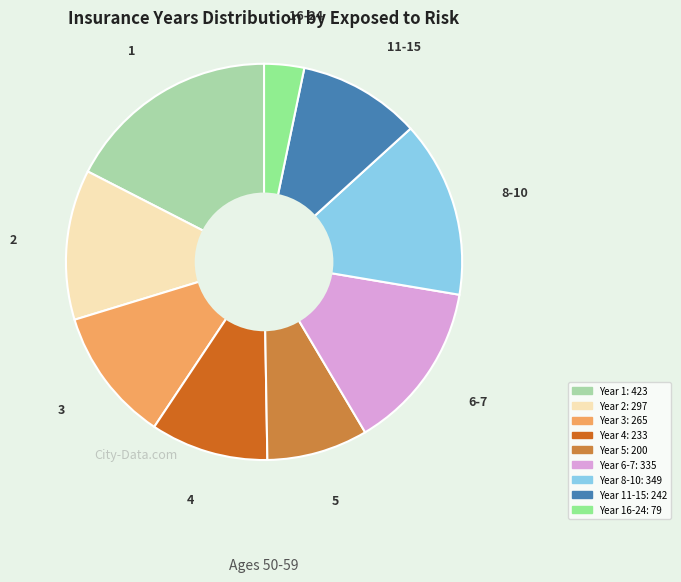

Which slice is the smallest?

16-24